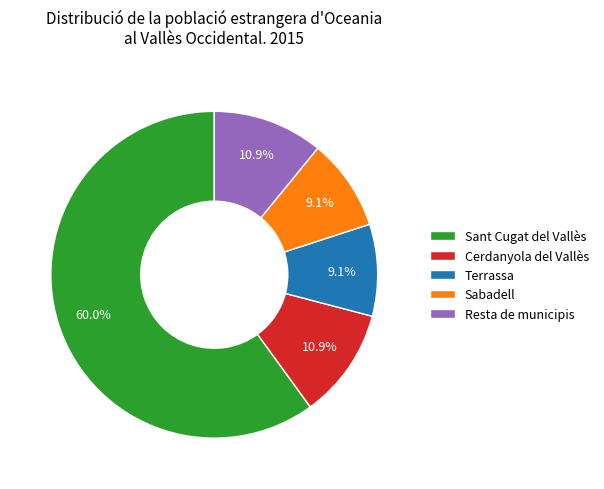

To the nearest percent, what portion does Sabadell represent?

9%